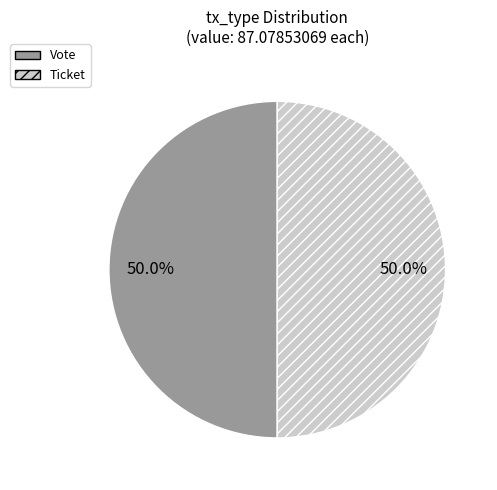

What is the ratio of the value at Ticket to the value at Vote?

1.0